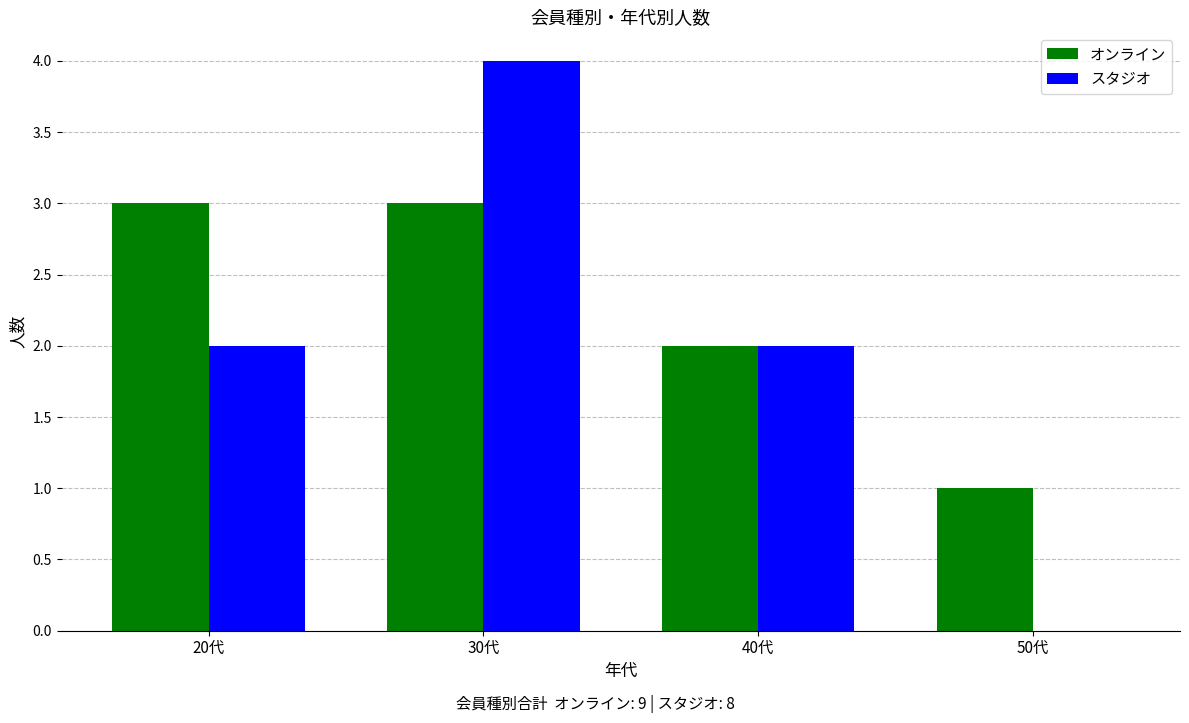

Which category has the highest value in the スタジオ series?

30代